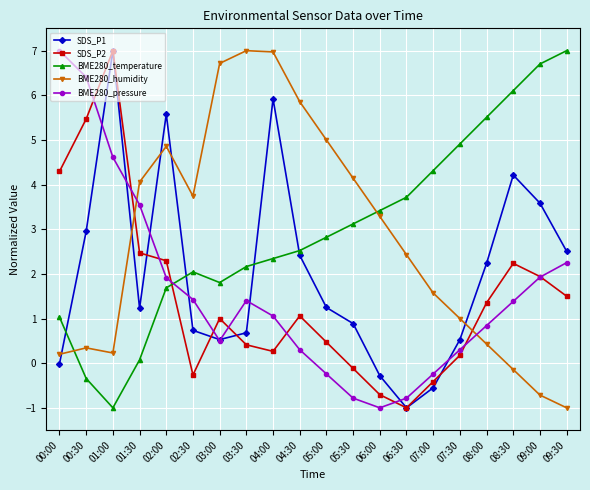

How many interior local peaks does the SDS_P2 series have?

4